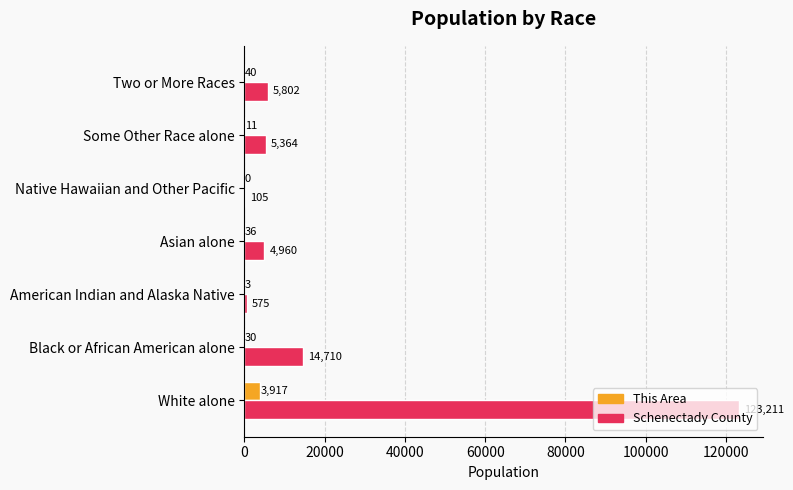

Which series has the largest total across all categories?

Schenectady County